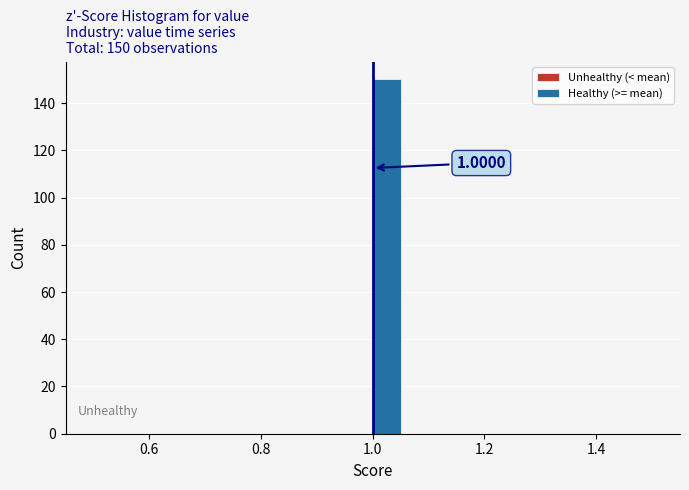

Read against the x-axis, roughly where is the centre of the tallest bar?

1.02